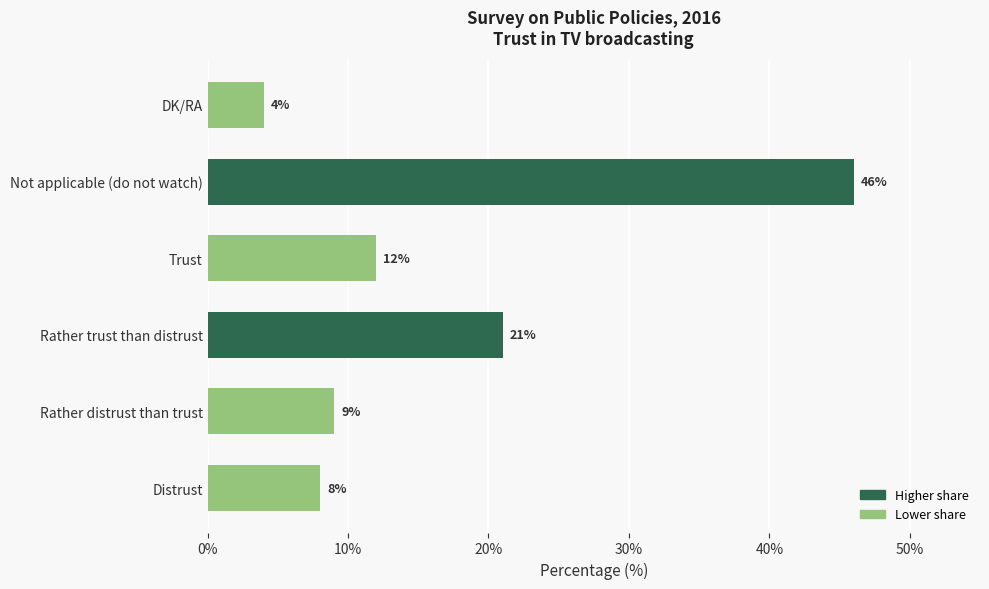

True or false: the data shows 2 at DK/RA.

False